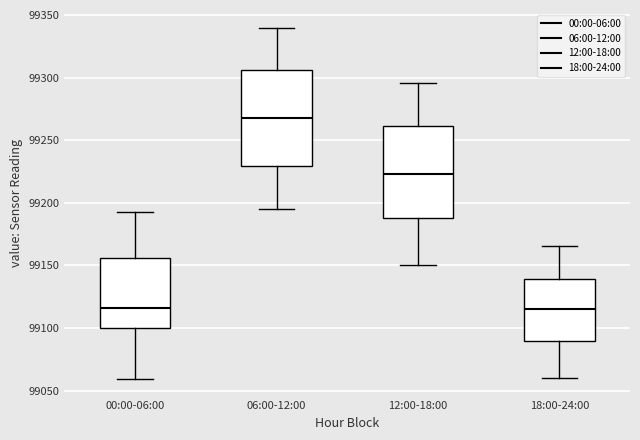

Reading left to right, transcribe this box plot: for each box, give where its median line is, the range the box spans, and where its two whiskers end, as read against the y-axis. The values are not printed on the chart, so give them approximately, as read against the axis.

00:00-06:00: median 99115, box 99100 to 99155, whiskers 99060 to 99190
06:00-12:00: median 99270, box 99230 to 99305, whiskers 99195 to 99340
12:00-18:00: median 99225, box 99190 to 99260, whiskers 99150 to 99295
18:00-24:00: median 99115, box 99090 to 99140, whiskers 99060 to 99165